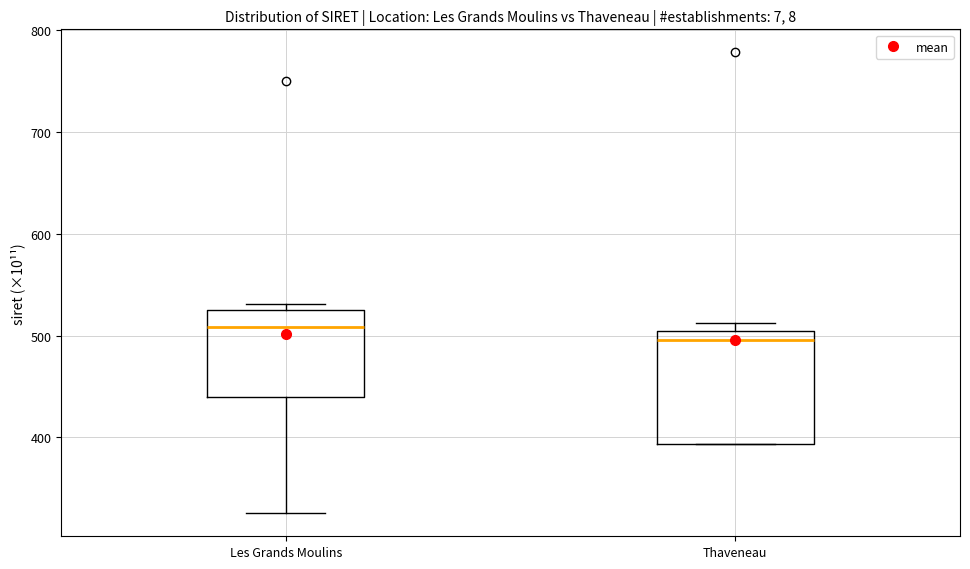

Comparing the boxes themselves (not the whiskers), which one is the tallest?

Thaveneau